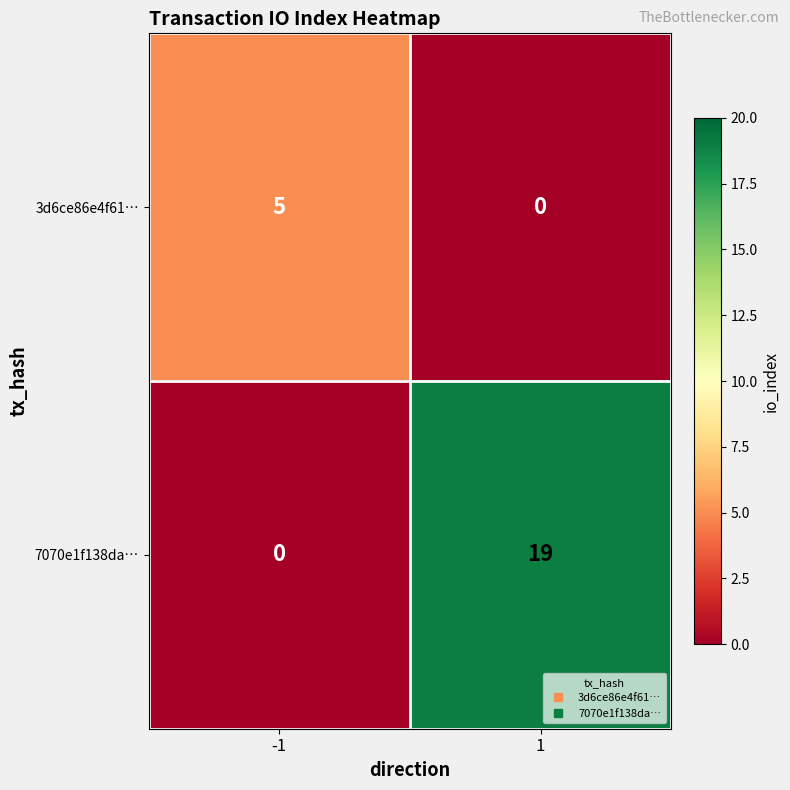

What is the difference between the maximum and minimum values in the 7070e1f138da… series?

19